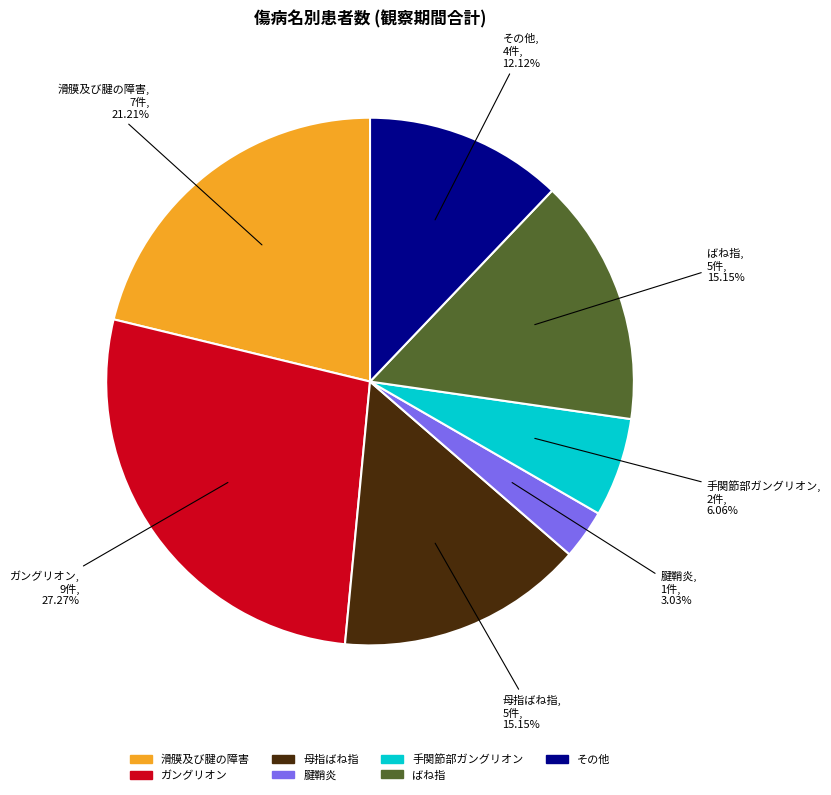

How many segments does this pie chart have?

7